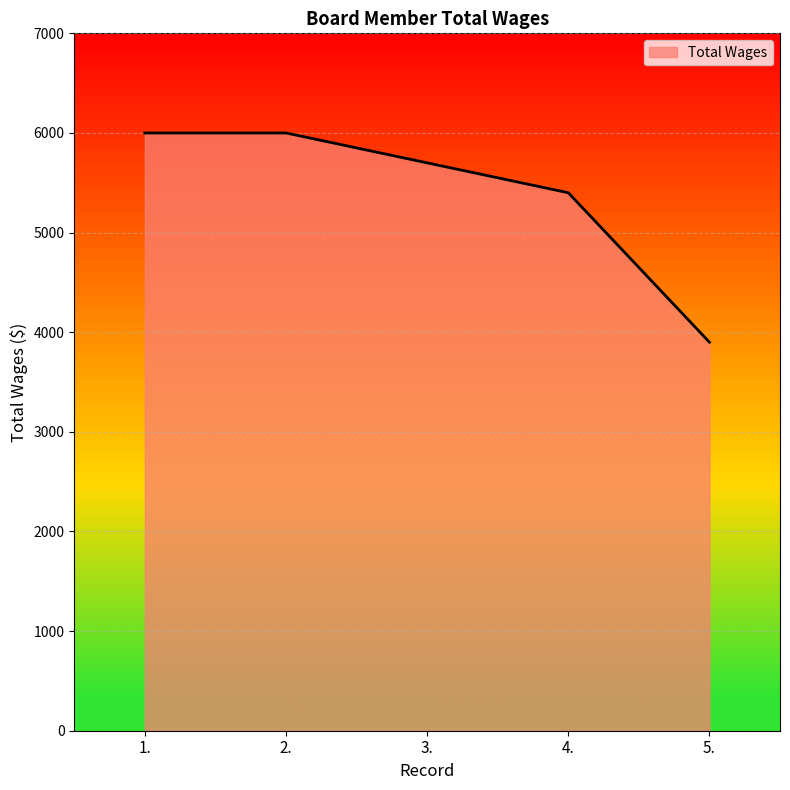

How many categories are shown in the chart?

5